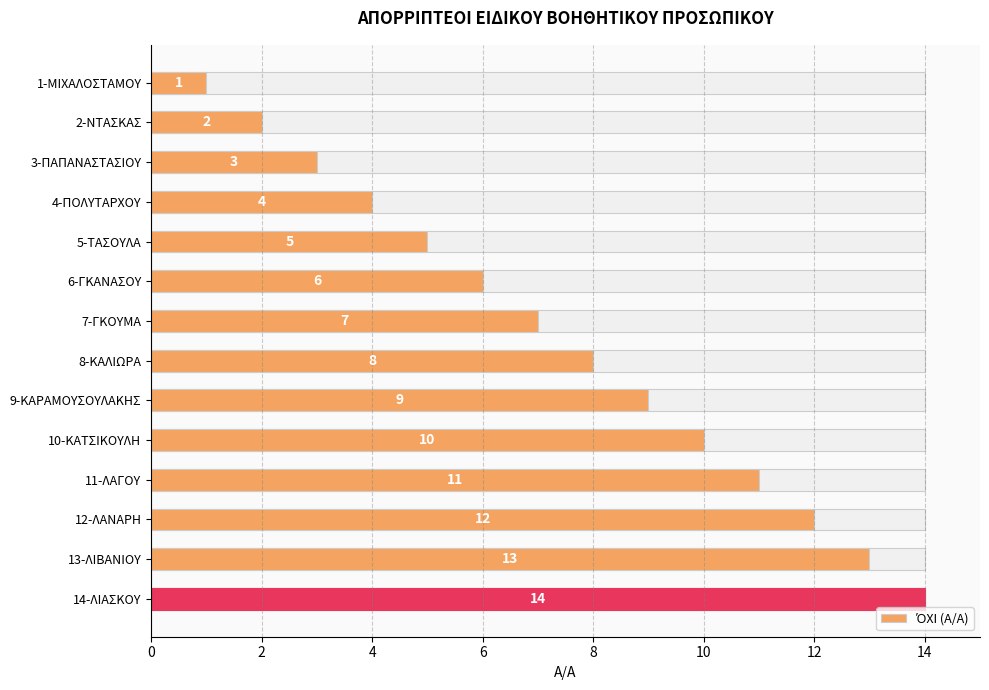

The value at 6-ΓΚΑΝΑΣΟΥ is 4. True or false?

False